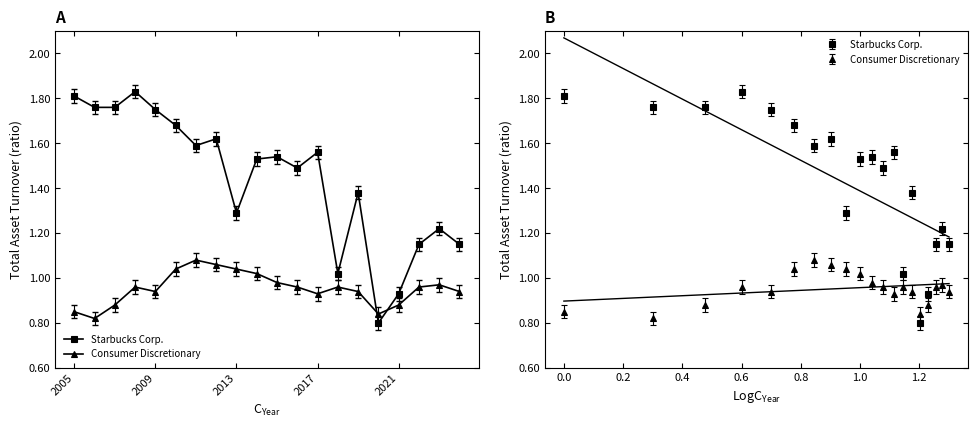

True or false: Consumer Discretionary and Starbucks Corp. intersect in this chart.

True